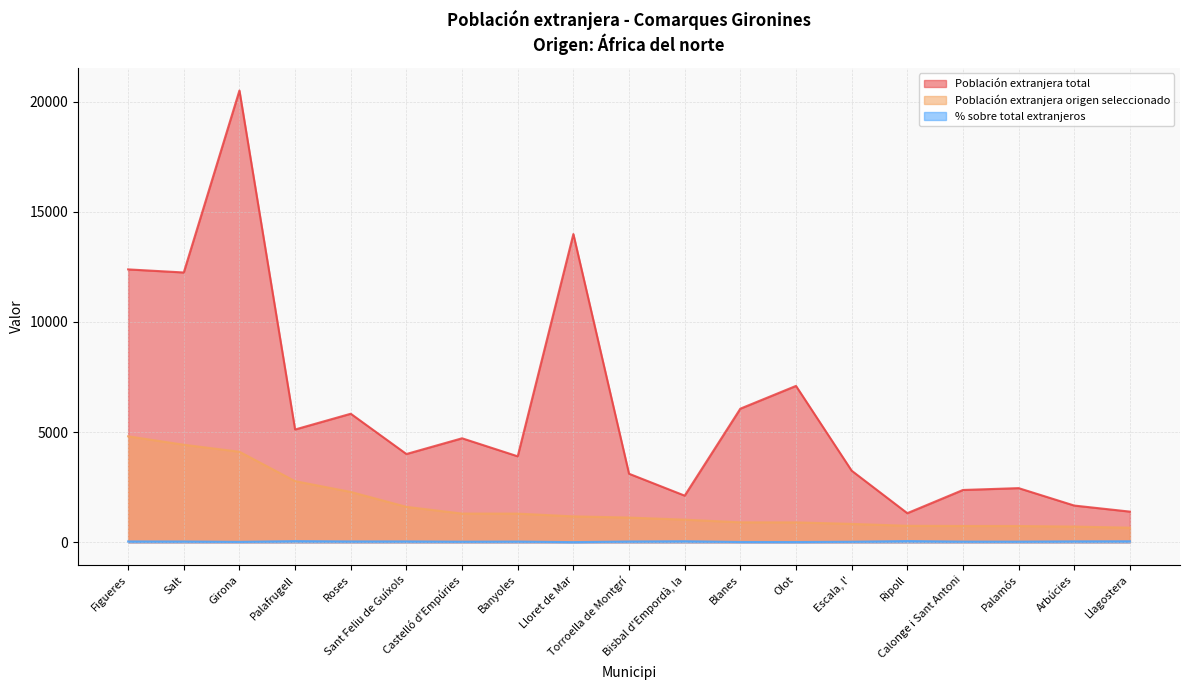

What is the label of the 1st point from the left?

Figueres